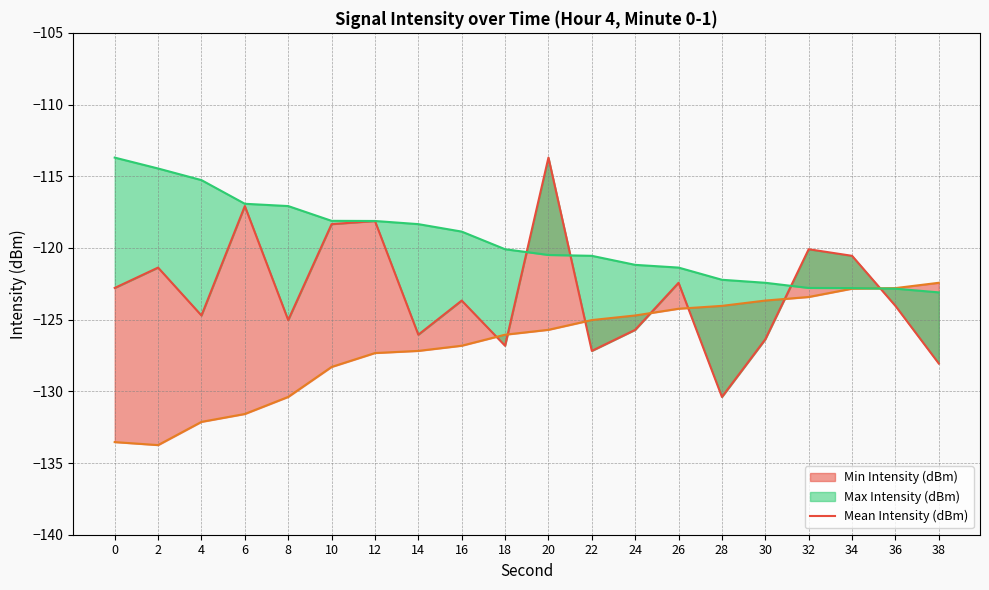

Between which two adjacent categories do Mean Intensity (dBm) and Max Intensity (dBm) first intersect?

18 and 20